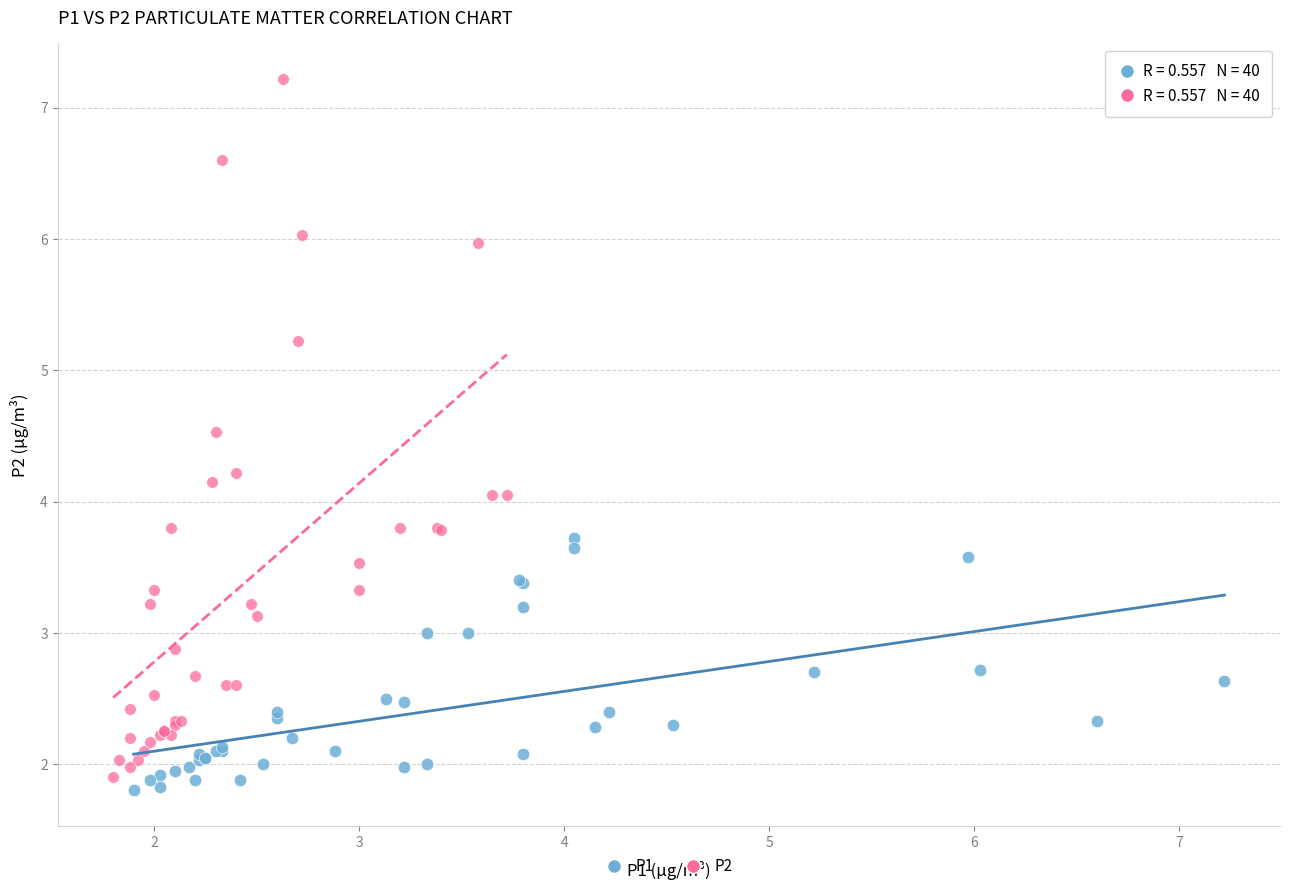

Which series reaches the maximum Y coordinate?

P2